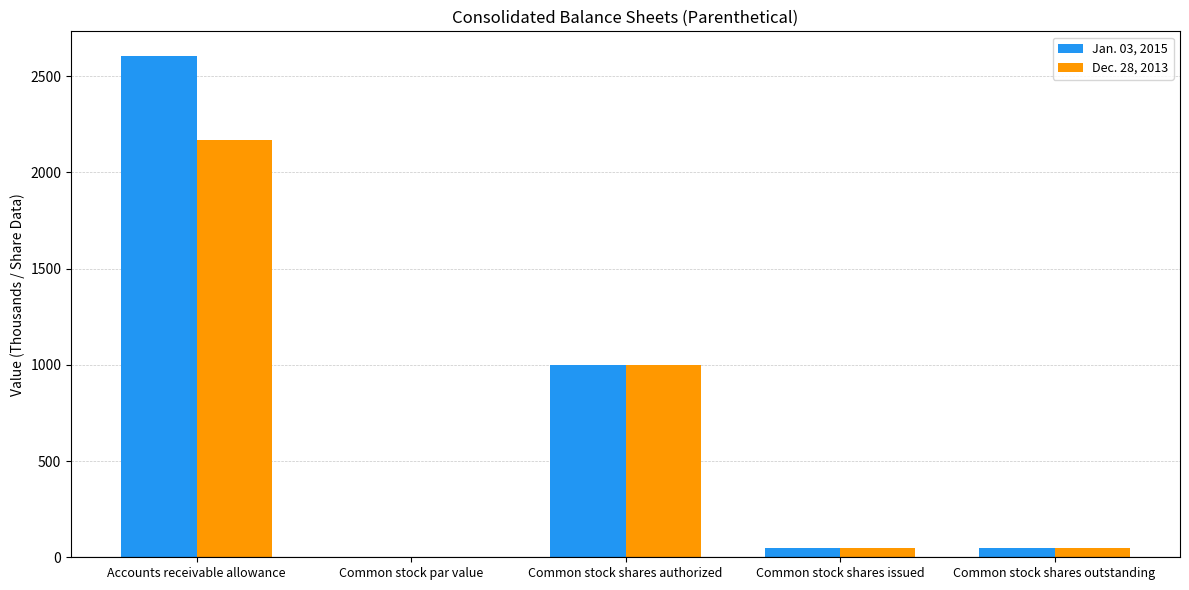

At which category is the sum across all series the highest?

Accounts receivable allowance